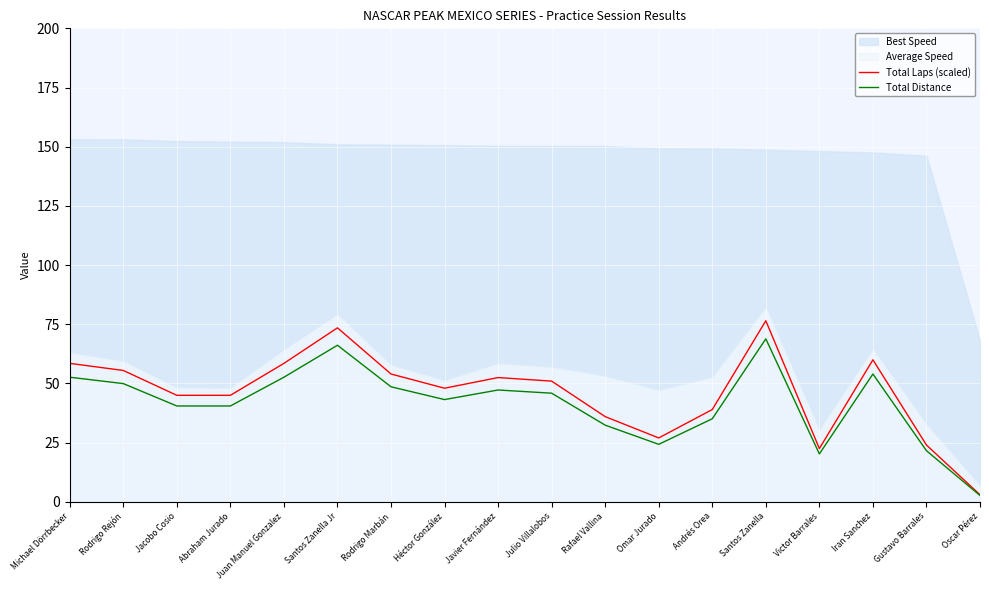

Is it true that Total Distance equals 28.8 at Javier Fernández?

False